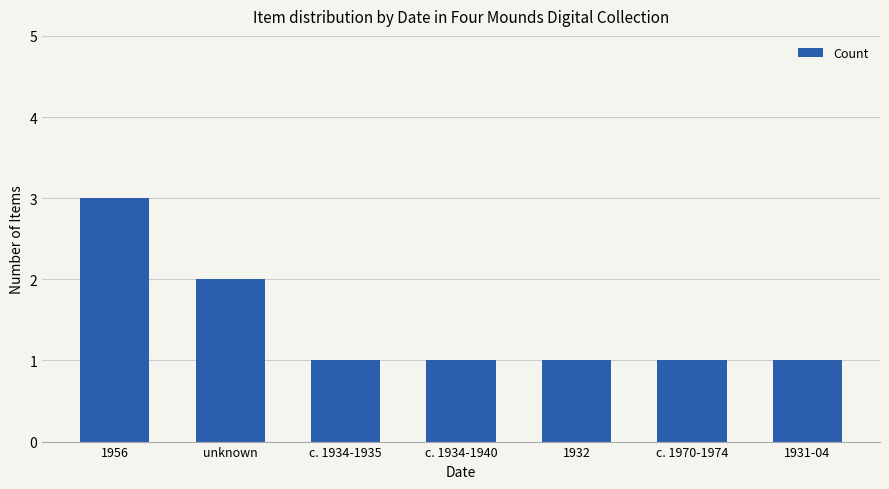

Which label corresponds to the largest value in the chart?

1956